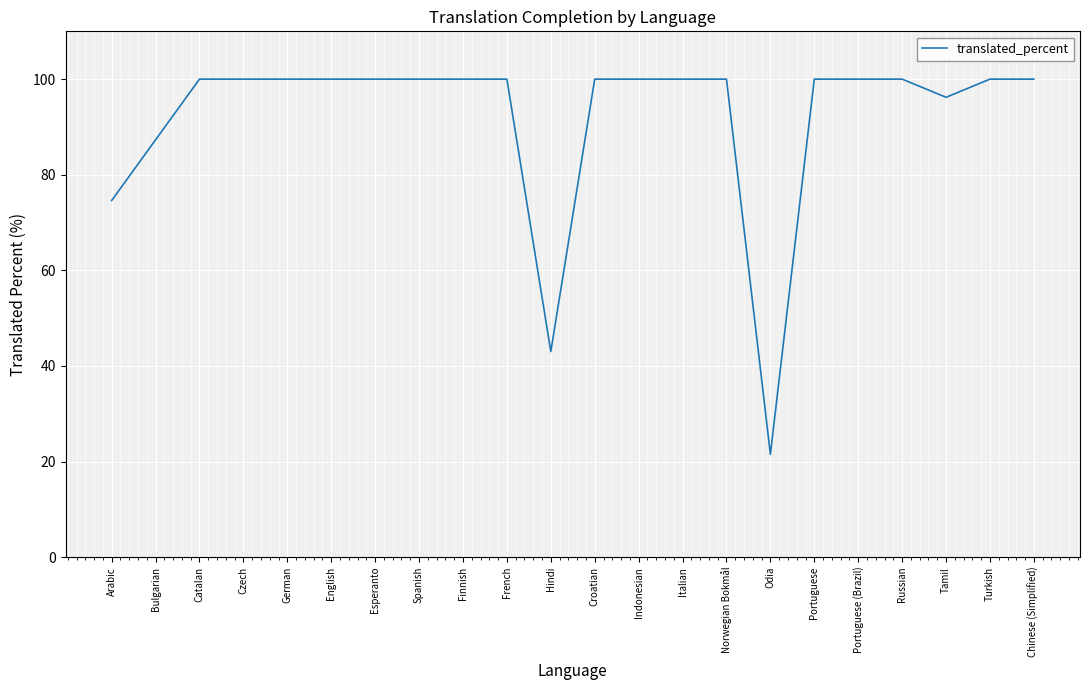

What is the change in value from Arabic to Czech?

+25.4